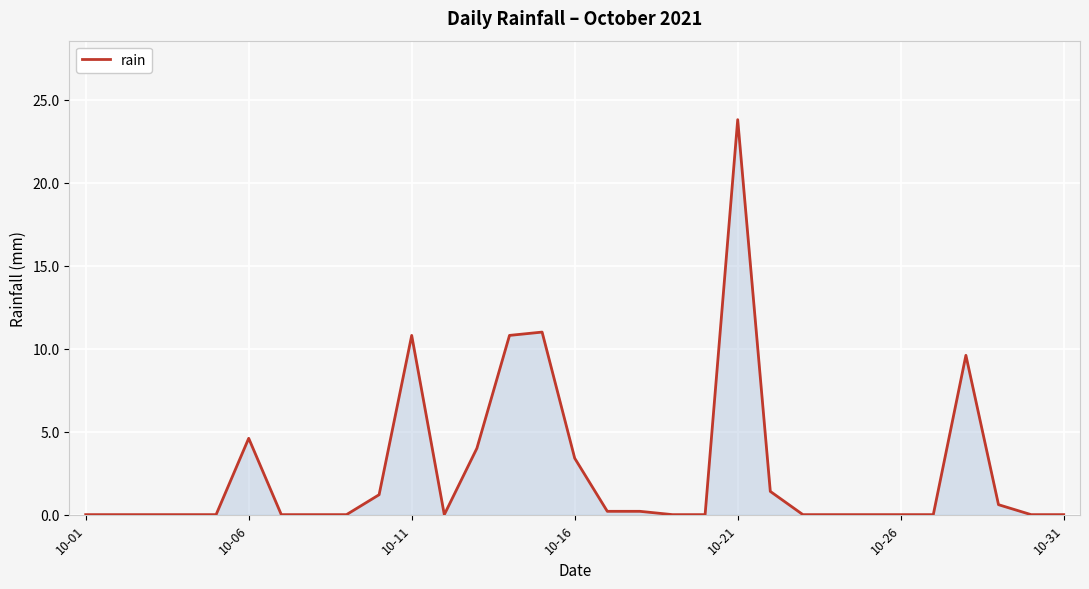

What is the greatest value displayed?

23.8